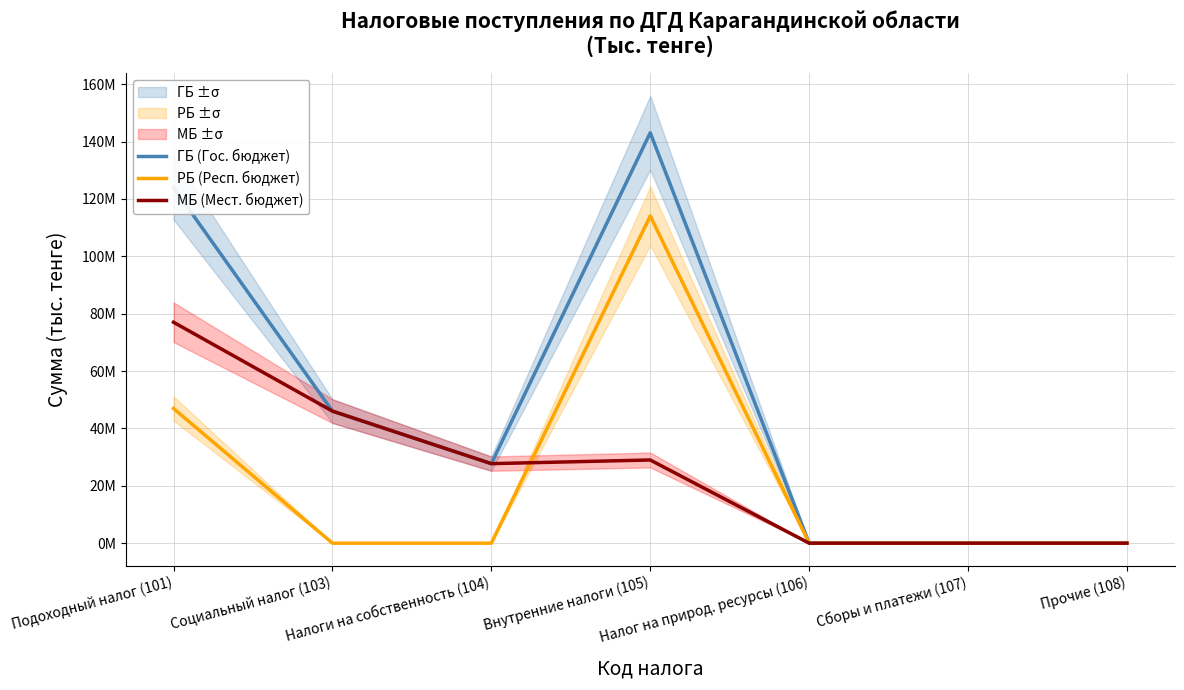

Reading left to right, list all the values displayed in this chart.

ГБ (Гос. бюджет): Подоходный налог (101)=123963947	Социальный налог (103)=46033751	Налоги на собственность (104)=27718167	Внутренние налоги (105)=143076055	Налог на природ. ресурсы (106)=0	Сборы и платежи (107)=0	Прочие (108)=0
РБ (Респ. бюджет): Подоходный налог (101)=46950723	Социальный налог (103)=0	Налоги на собственность (104)=0	Внутренние налоги (105)=114079635	Налог на природ. ресурсы (106)=0	Сборы и платежи (107)=0	Прочие (108)=0
МБ (Мест. бюджет): Подоходный налог (101)=77013224	Социальный налог (103)=46033751	Налоги на собственность (104)=27718167	Внутренние налоги (105)=28996419	Налог на природ. ресурсы (106)=0	Сборы и платежи (107)=0	Прочие (108)=0